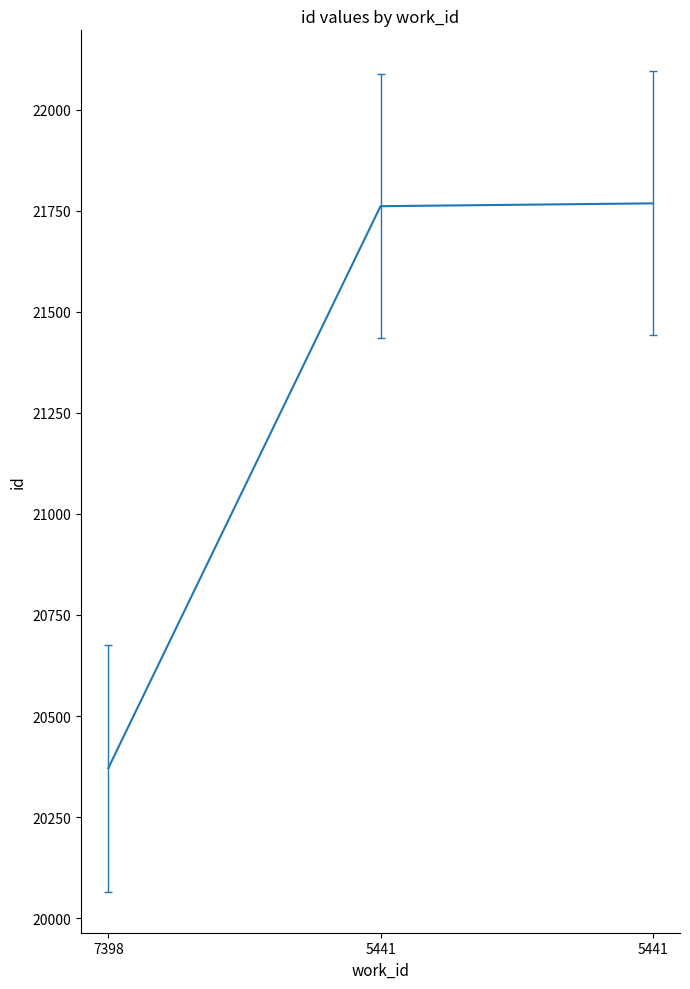

What is the difference between the values at 5441 and 5441?

7